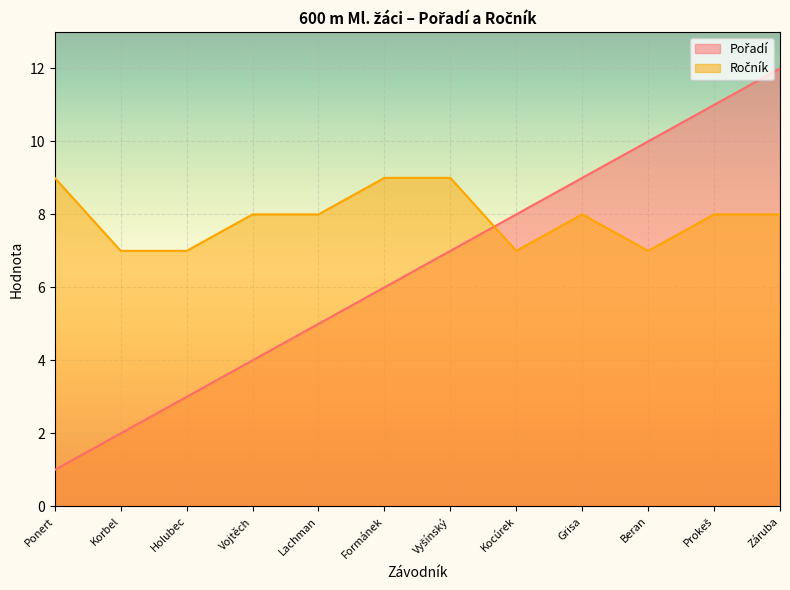

True or false: Pořadí has a value of 5 at Beran.

False